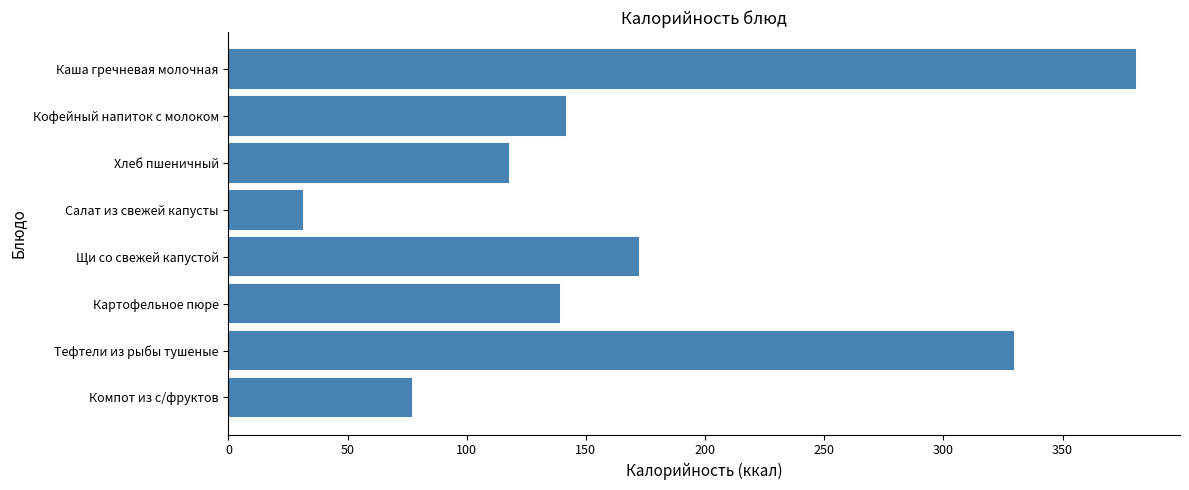

At which label is the value closest to 205?

Щи со свежей капустой